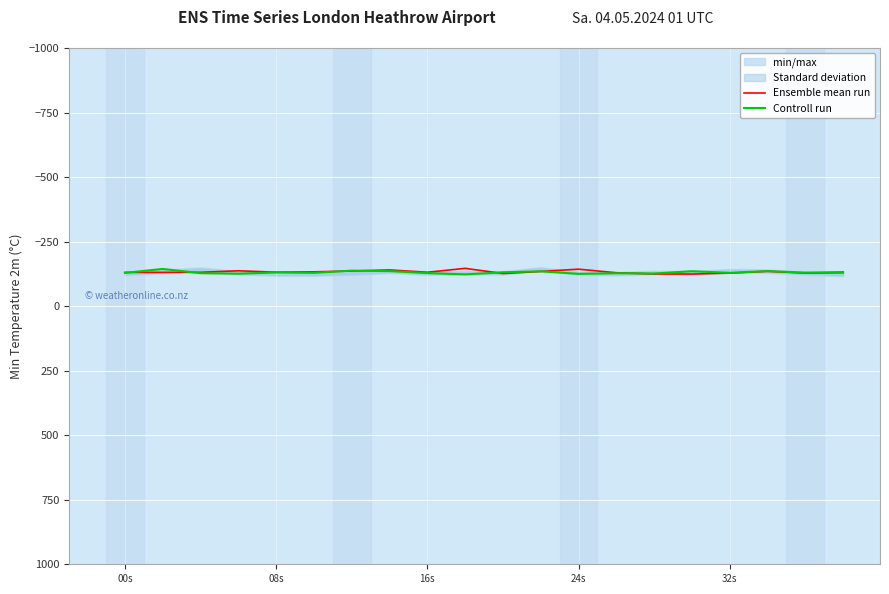

Is this an area chart (filled region under the line)?

No